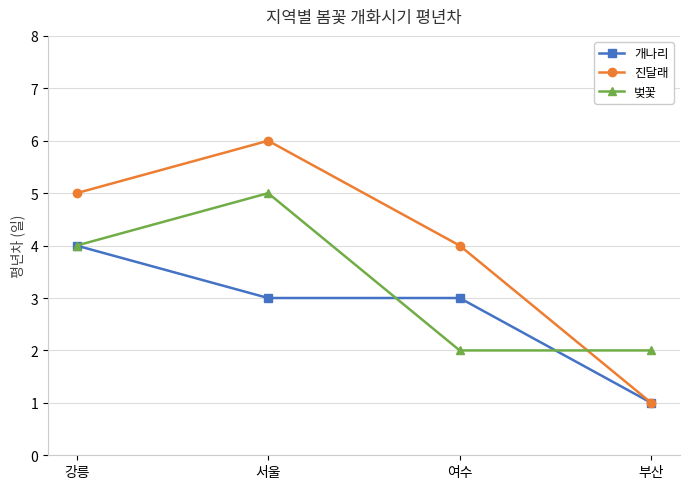

How many lines are shown in the chart?

3